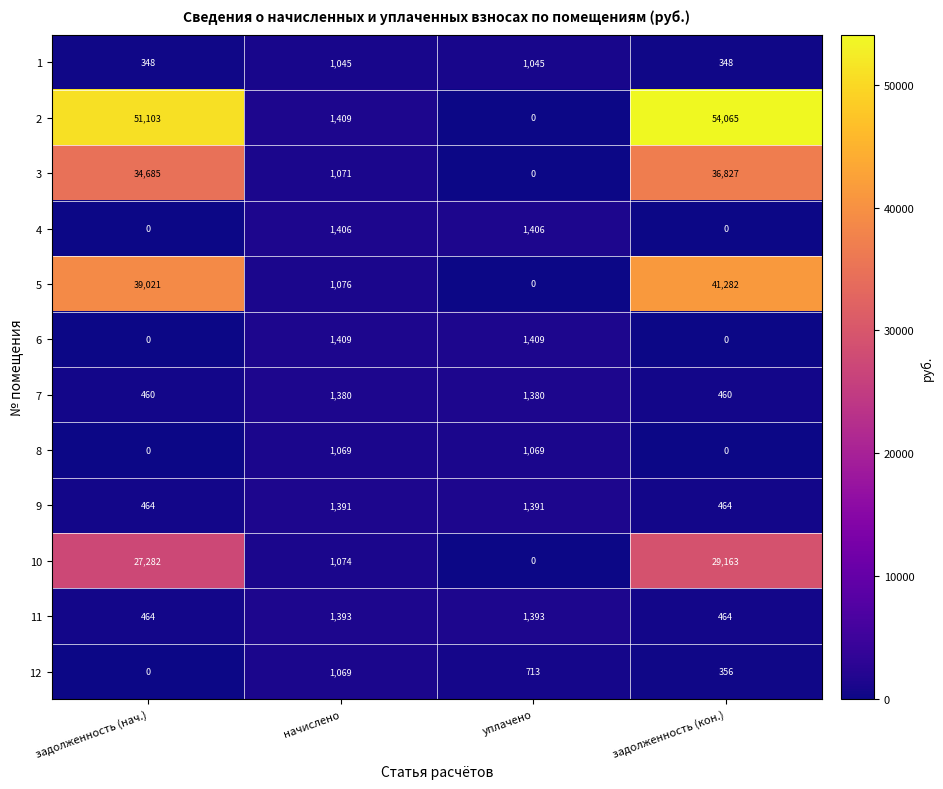

What is the difference between the highest and lowest values at уплачено?

1409